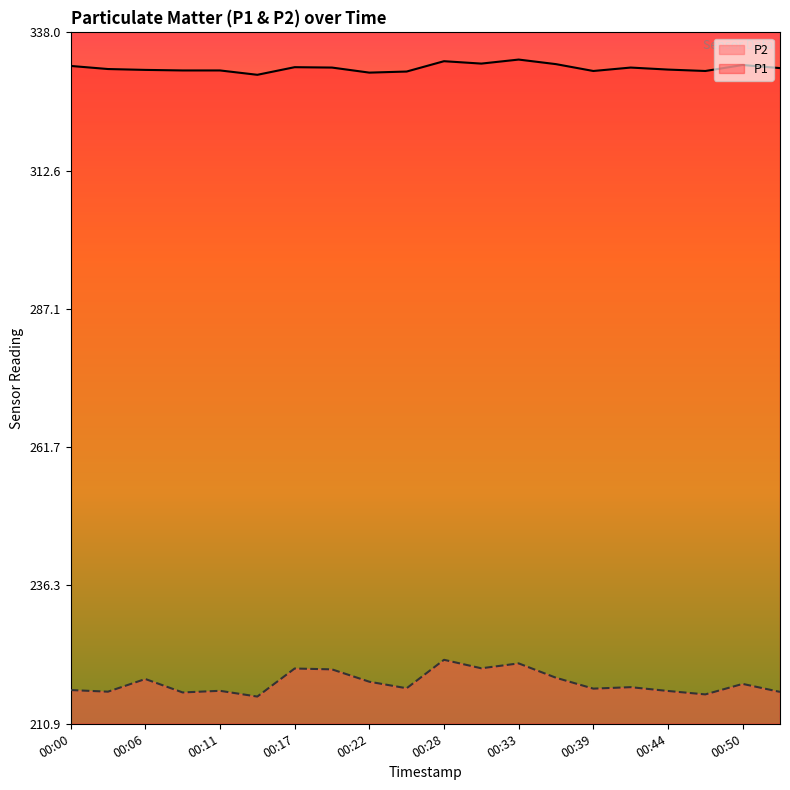

Is the value of P1 at 00:20 greater than the value of P2 at 00:41?

Yes